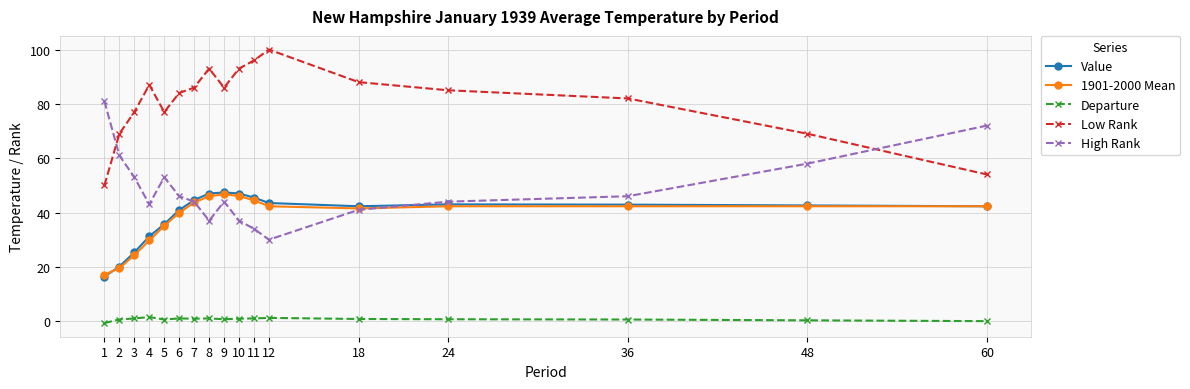

What is the value of the Departure point at the 3rd from the left?

1.0